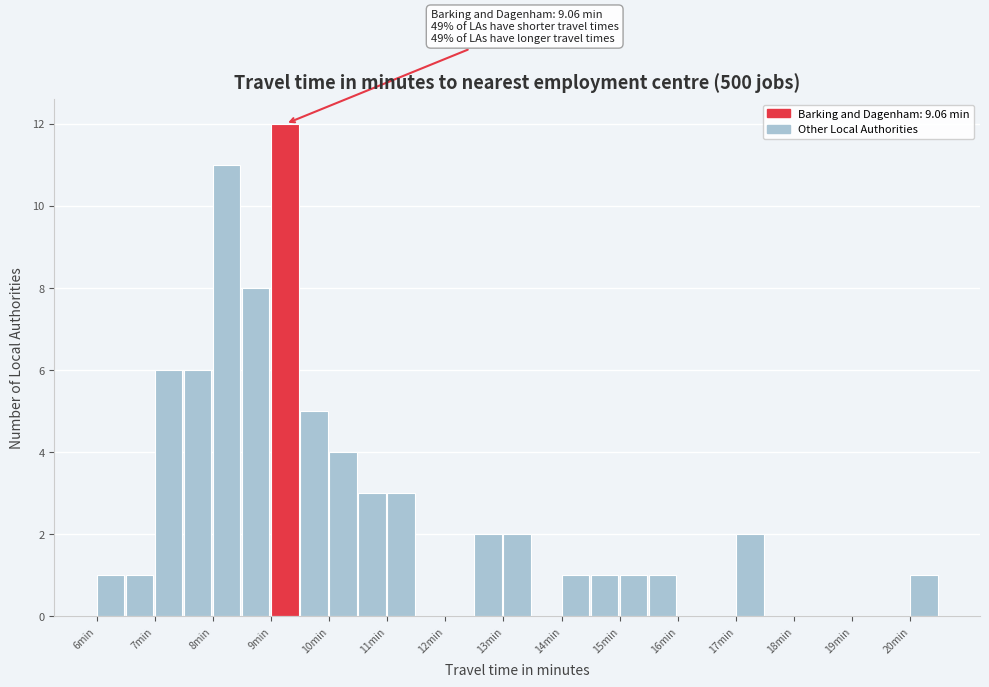

Which range on the x-axis has the tallest bar?

9.0 to 9.5